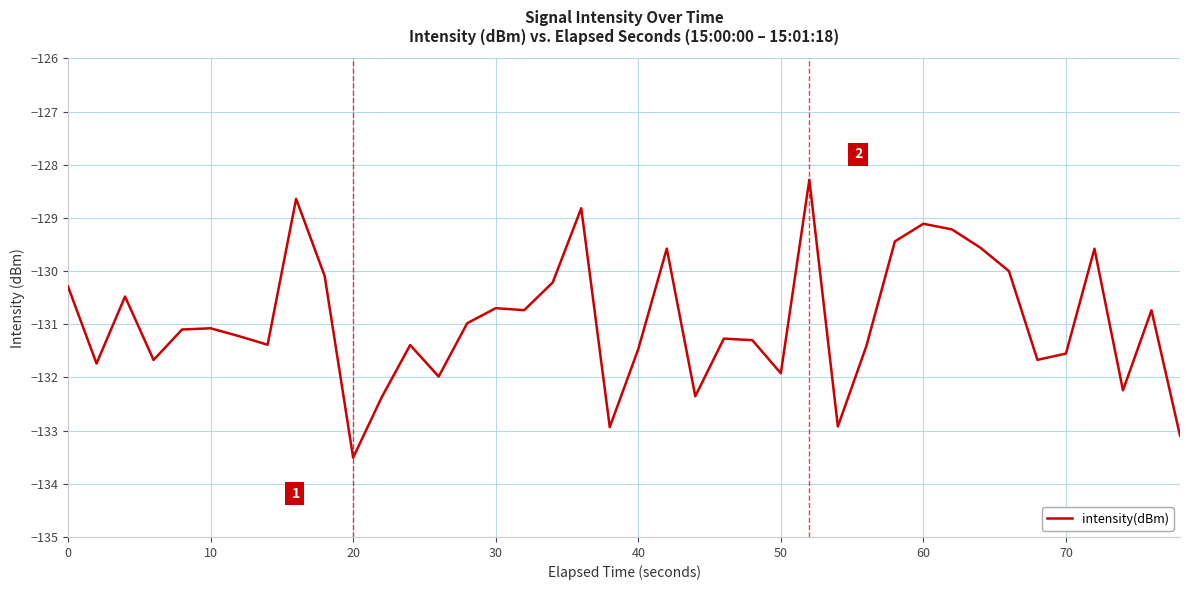

Reading right to left, list all the values displayed in this chart.

-133.1	-130.7	-132.2	-129.6	-131.6	-131.7	-130.0	-129.6	-129.2	-129.1	-129.4	-131.4	-132.9	-128.3	-131.9	-131.3	-131.3	-132.4	-129.6	-131.5	-132.9	-128.8	-130.2	-130.7	-130.7	-131.0	-132.0	-131.4	-132.4	-133.5	-130.1	-128.6	-131.4	-131.2	-131.1	-131.1	-131.7	-130.5	-131.7	-130.3